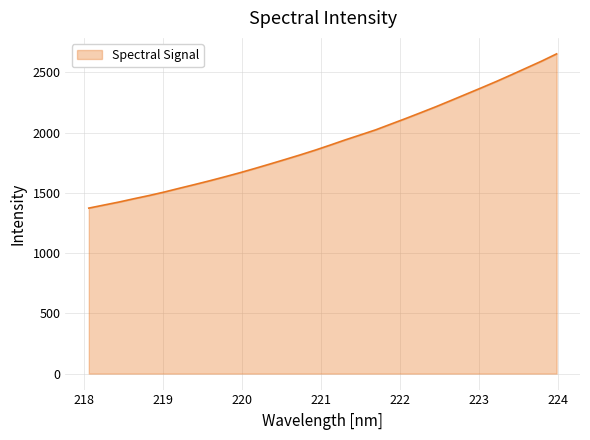

What is the smallest value displayed?

1373.6